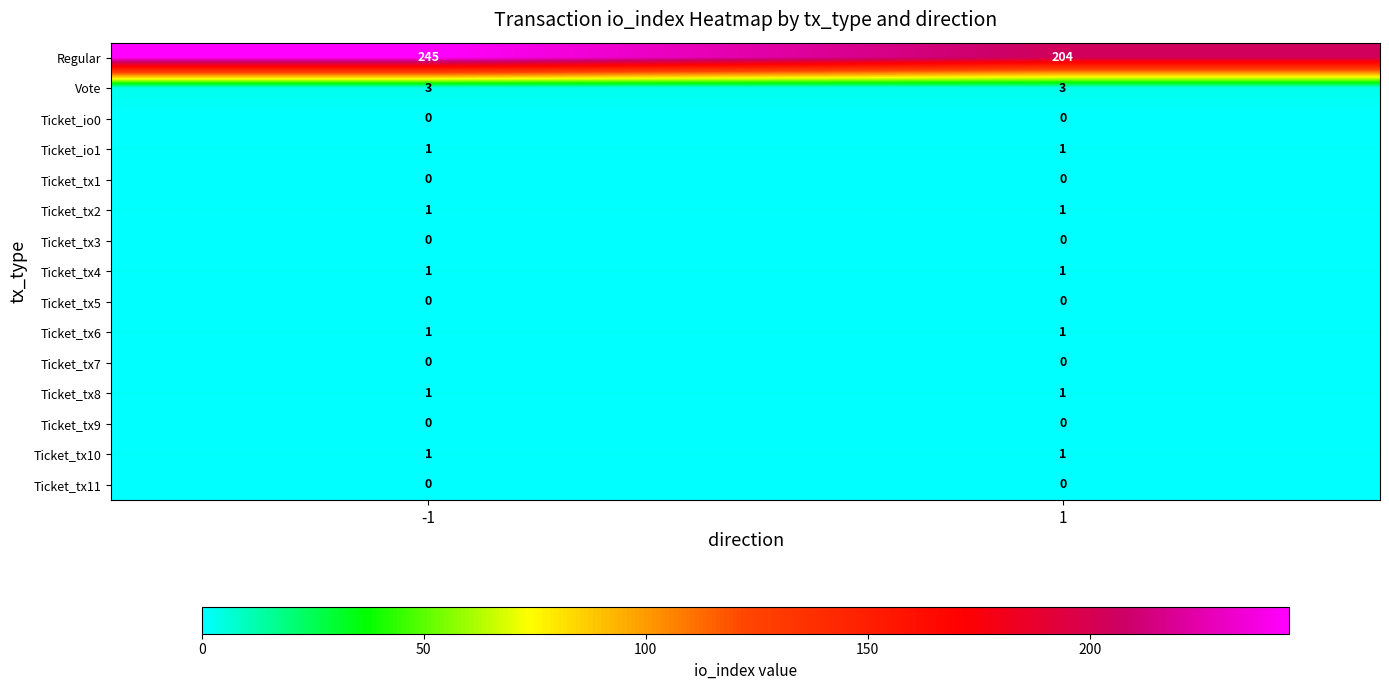

What is the spread (max minus min) of values at 1?

204